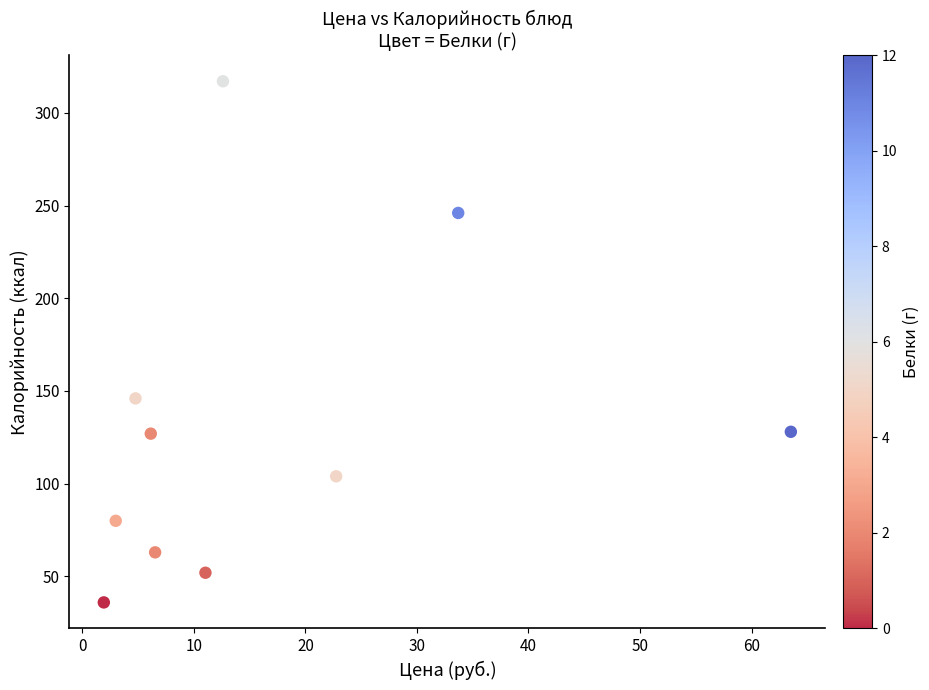

What is the average Y value?

130